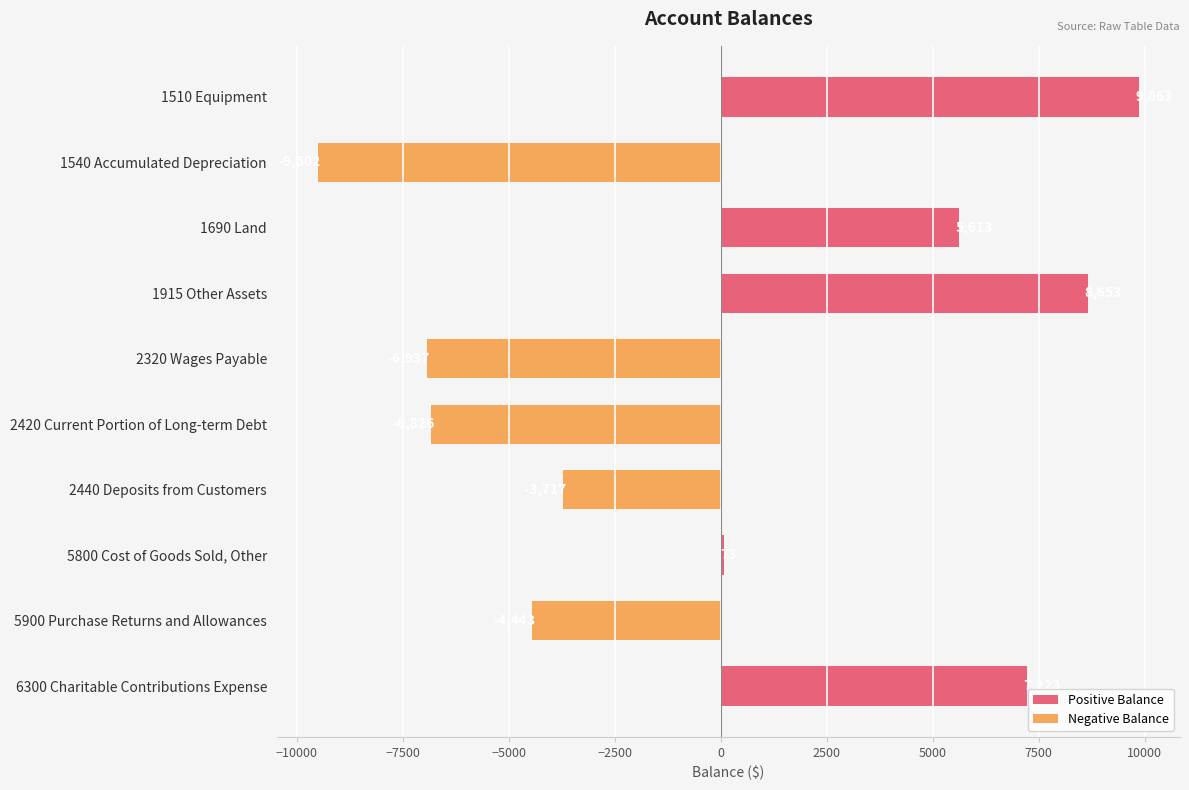

At which label is the value closest to 180?

5800 Cost of Goods Sold, Other